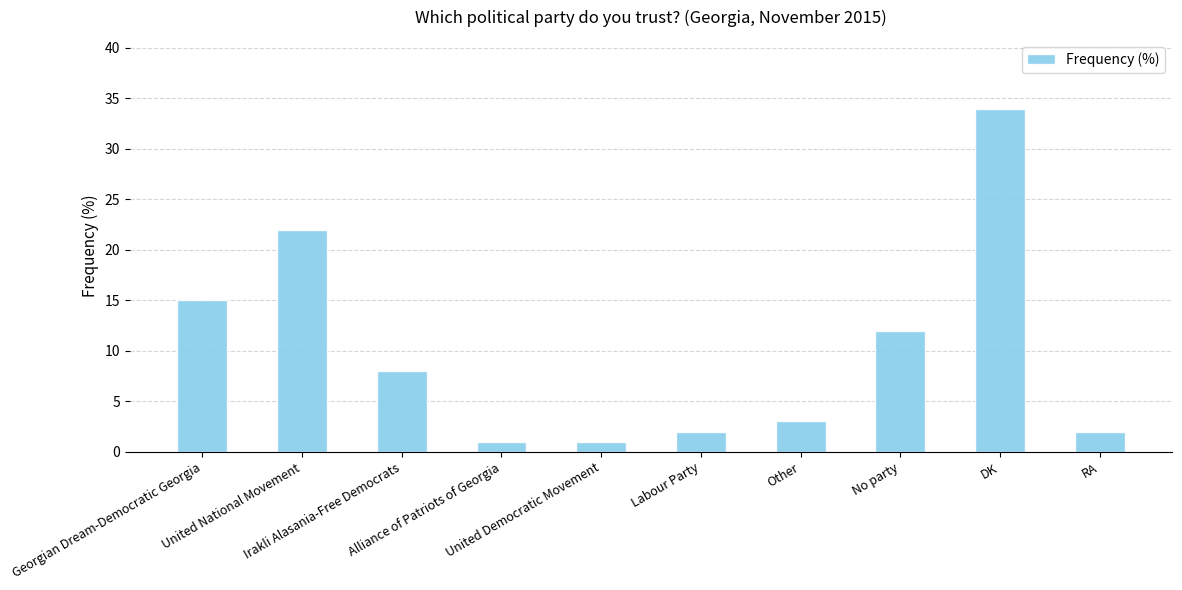

Is it true that the value at DK is 34?

True